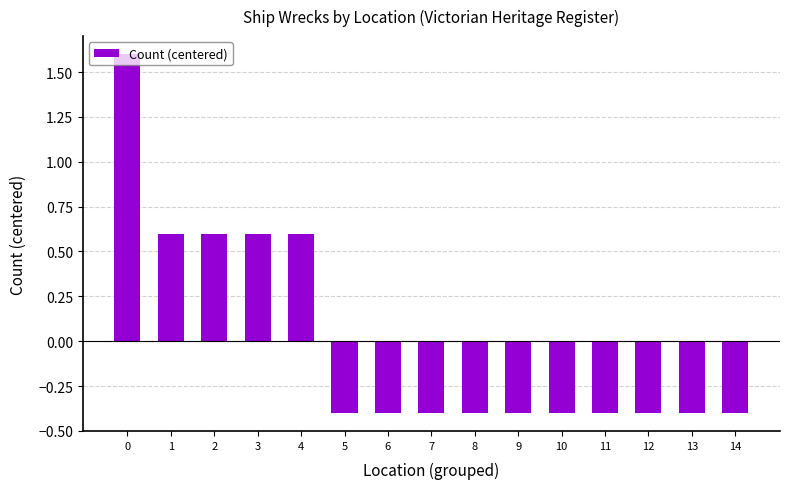

What is the difference between the maximum and minimum values?

2.0